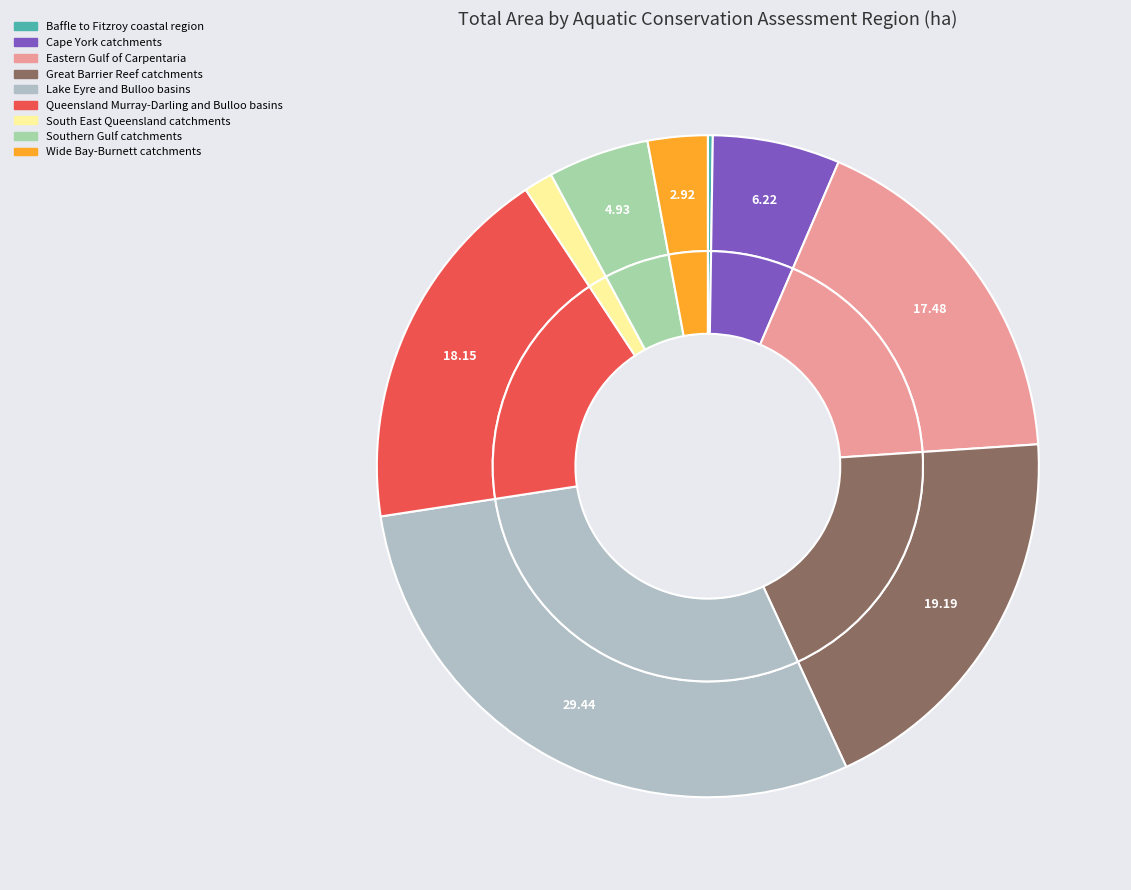

Is Baffle to Fitzroy coastal region the majority of the pie?

No